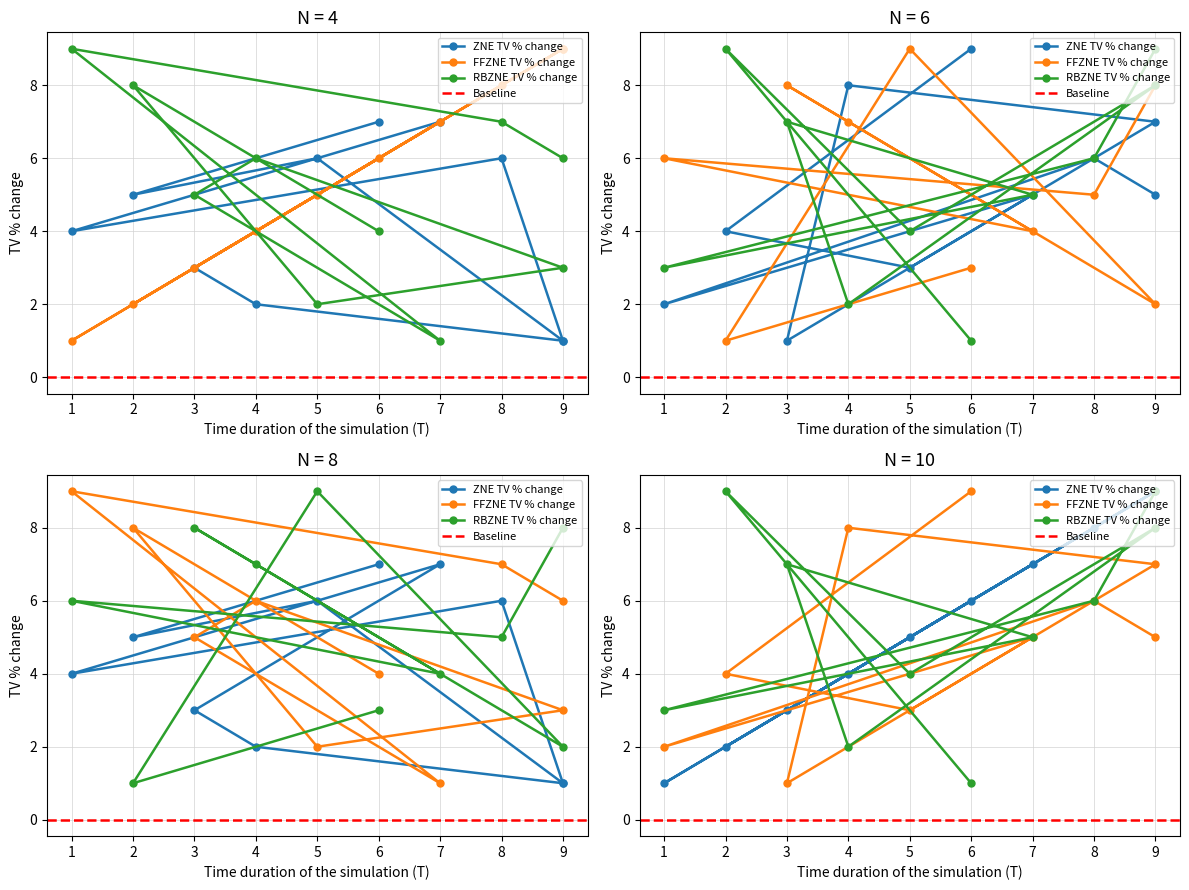

Count the col_5 values in the range 3 to 8.

7